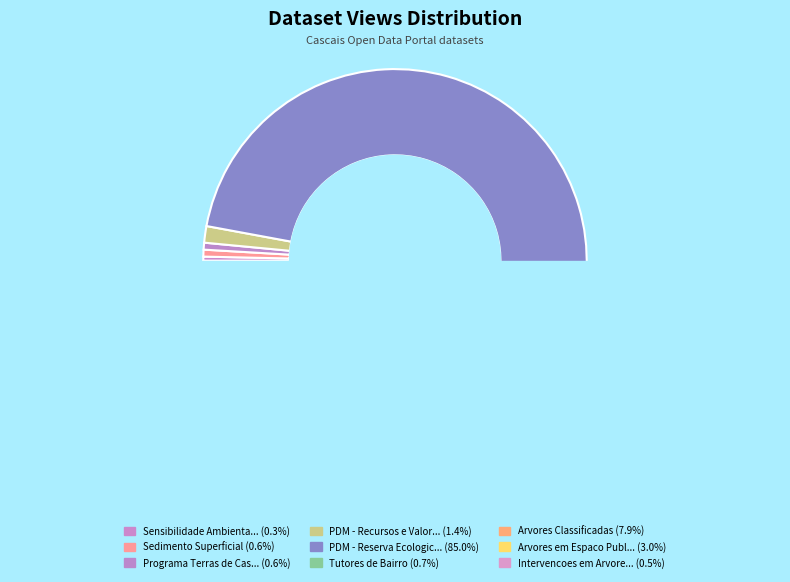

To the nearest percent, what is the combined percentage of Intervencoes em Arvores and Sedimento Superficial?

1%